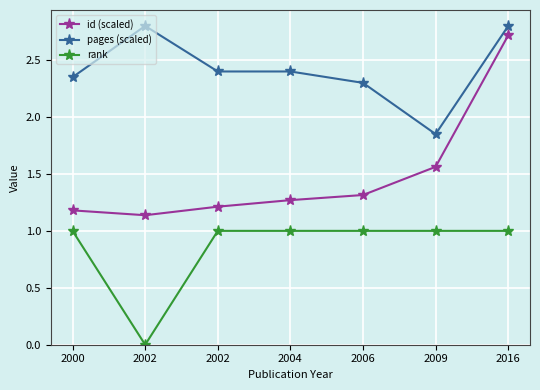

Which series has the largest range (max minus min)?

id (scaled)